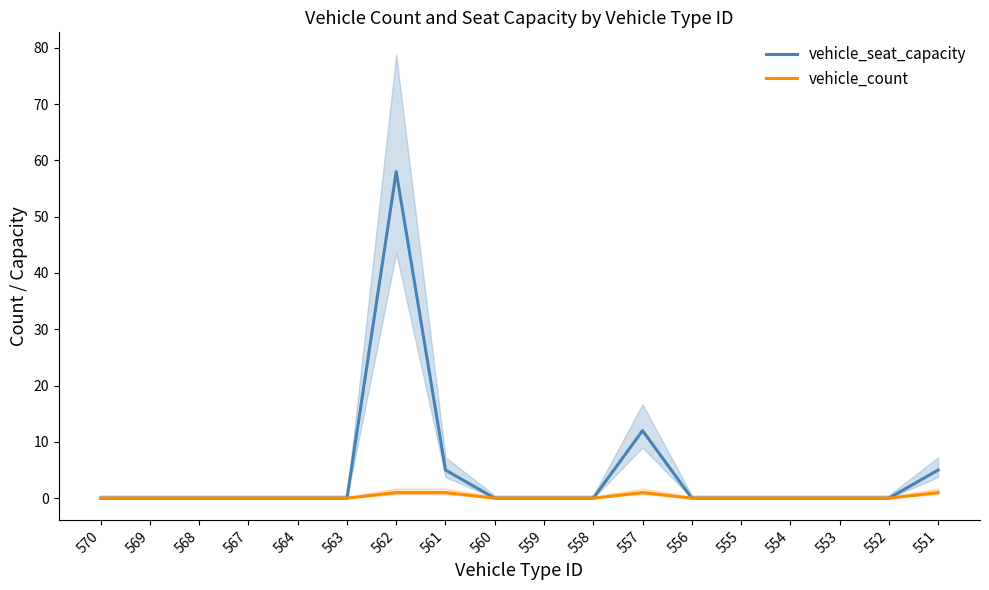

True or false: vehicle_seat_capacity and vehicle_count cross at least once.

False